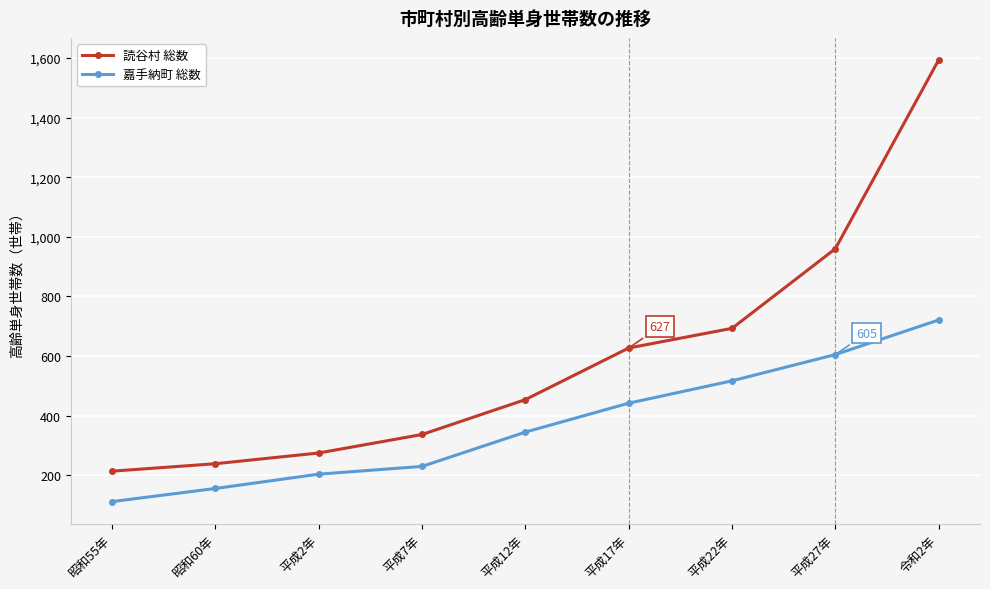

At how many categories does at least one series exceed 711?

2